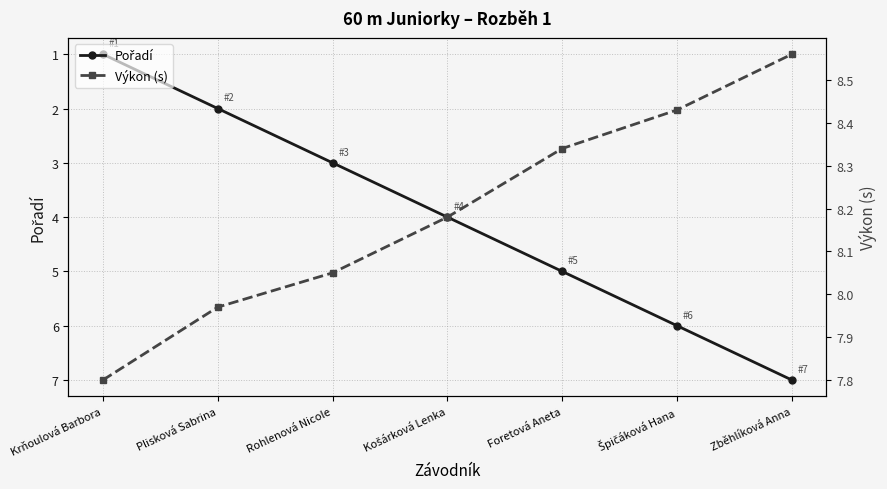

What is the difference between the highest and lowest values at Košárková Lenka?

4.2